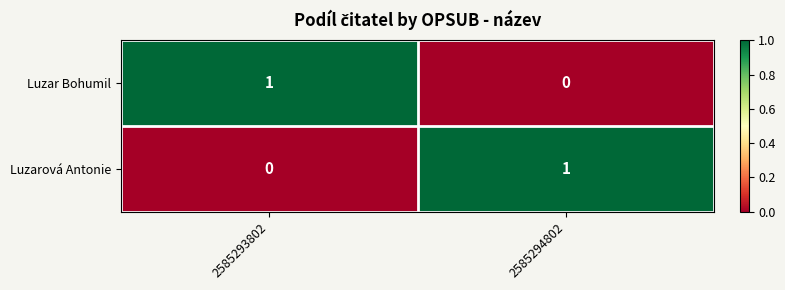

True or false: Luzarová Antonie has a value of 0 at 2585293802.

True